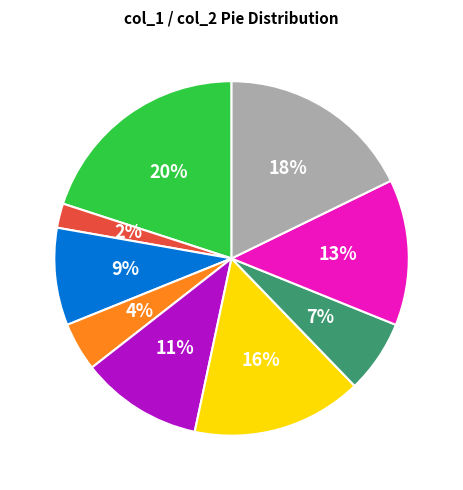

Approximately how many times larger is the value at 8 compared to 4?

2.0